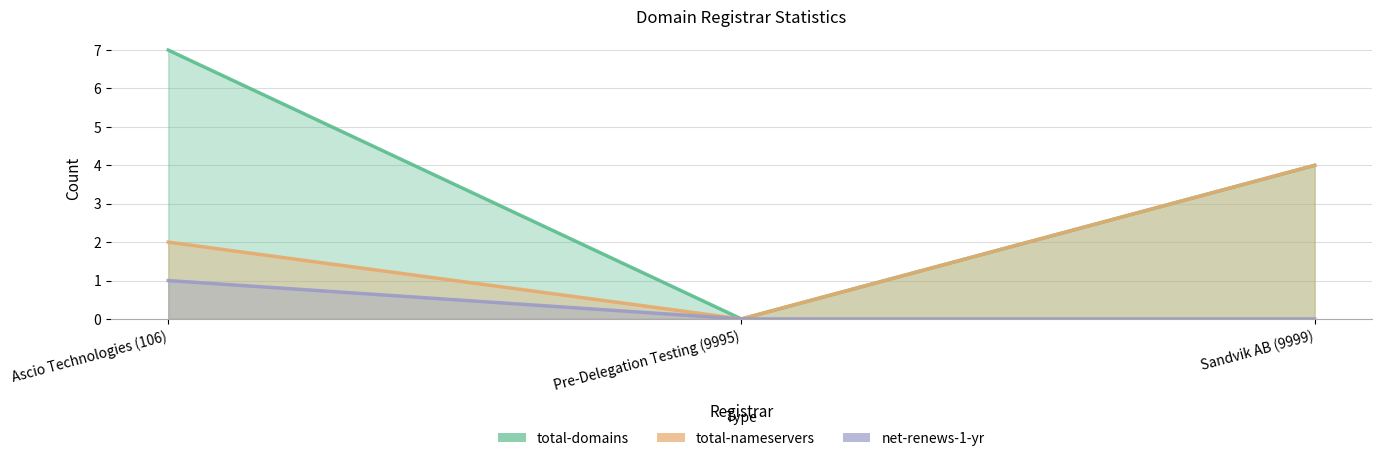

At Pre-Delegation Testing (9995), list the series in order from smallest to largest.

total-domains, total-nameservers, net-renews-1-yr